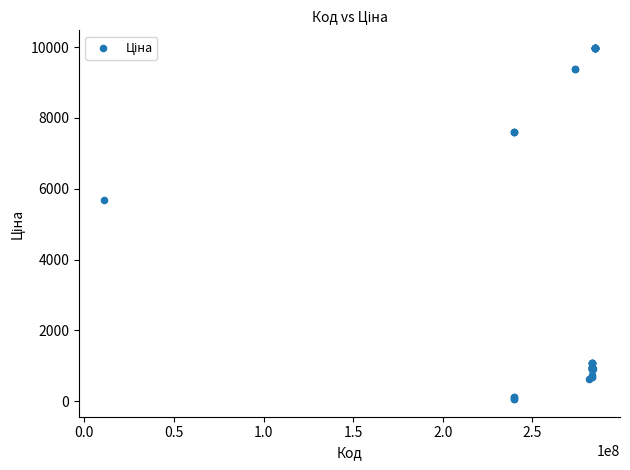

What Y value in the scatter plot is closest to 5016?

5673.8